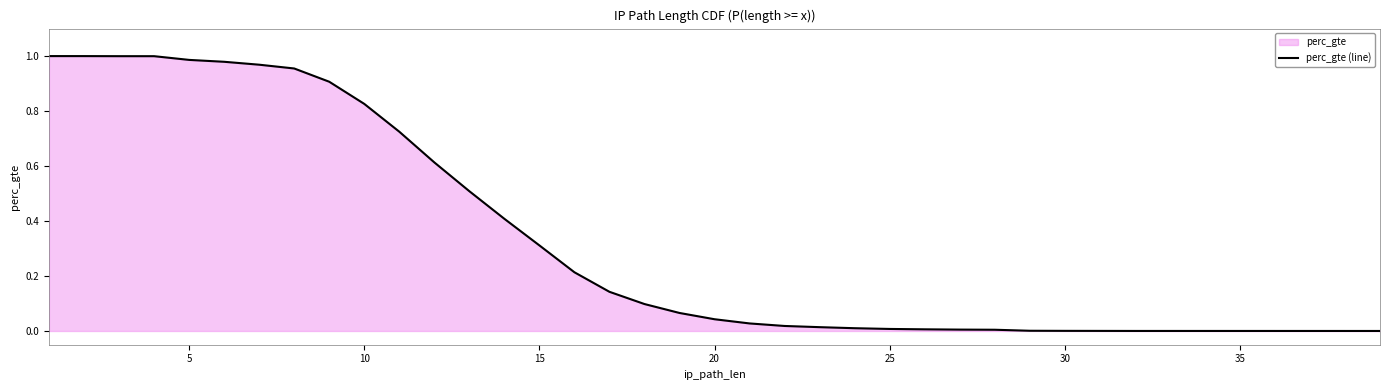

What is the sum of all values?

12.8